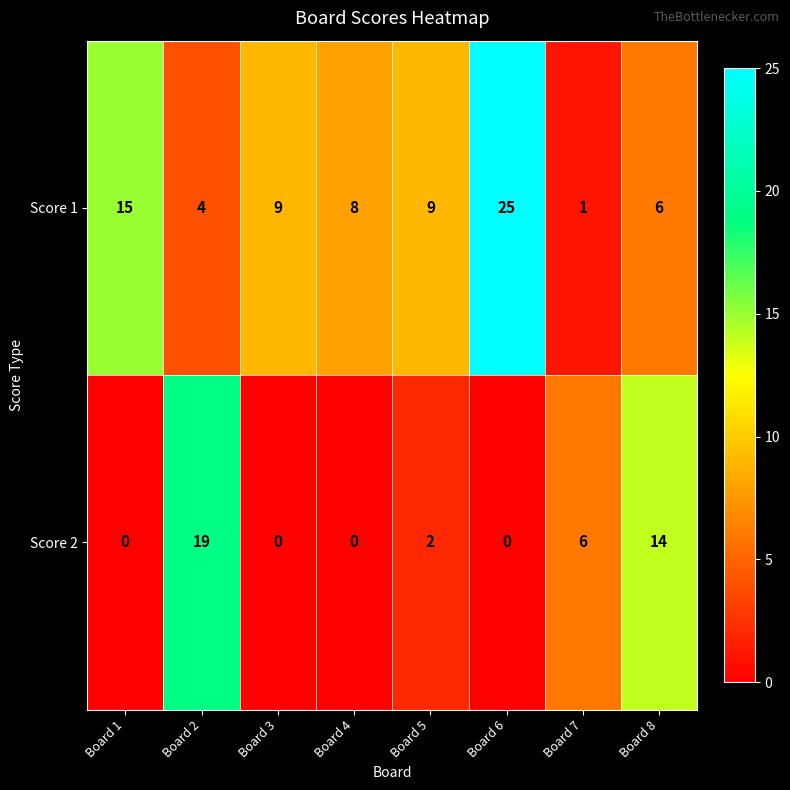

How many data points in Score 1 are less than 9?

4